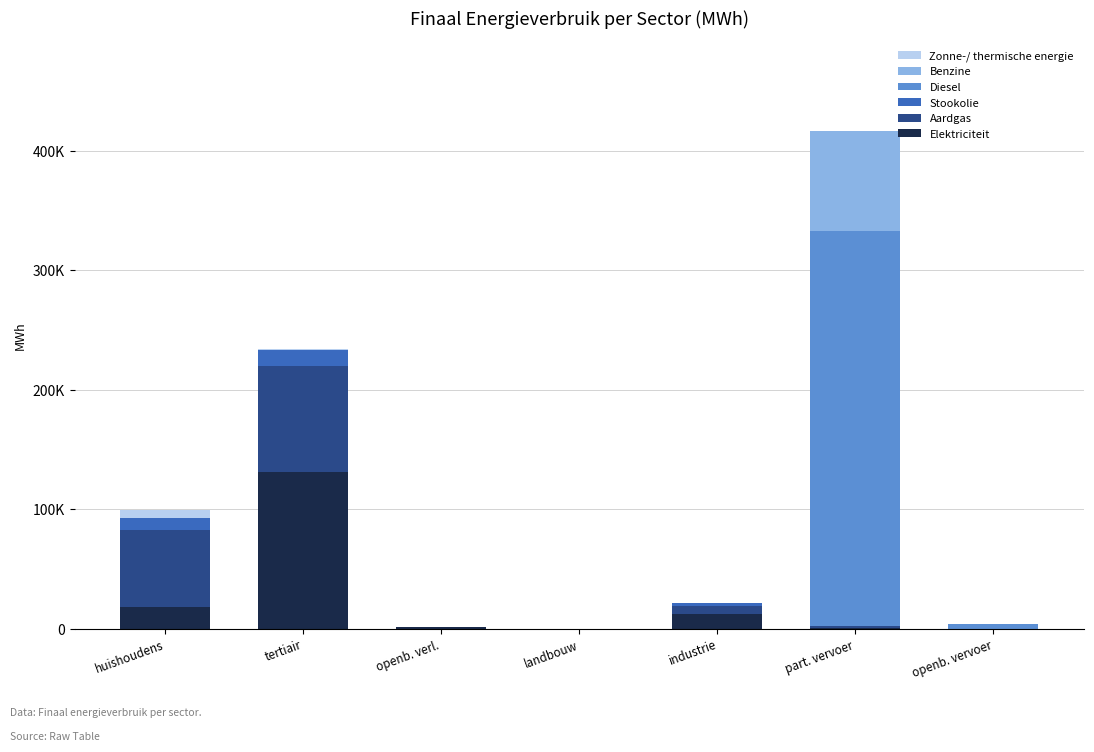

What position from the left is part. vervoer?

6